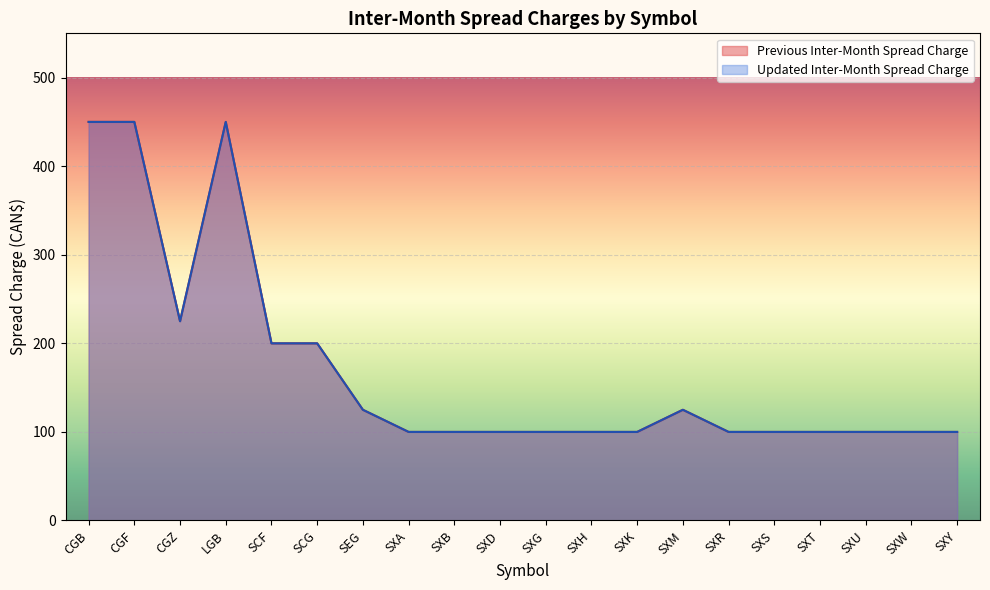

What position from the right is CGF?

19